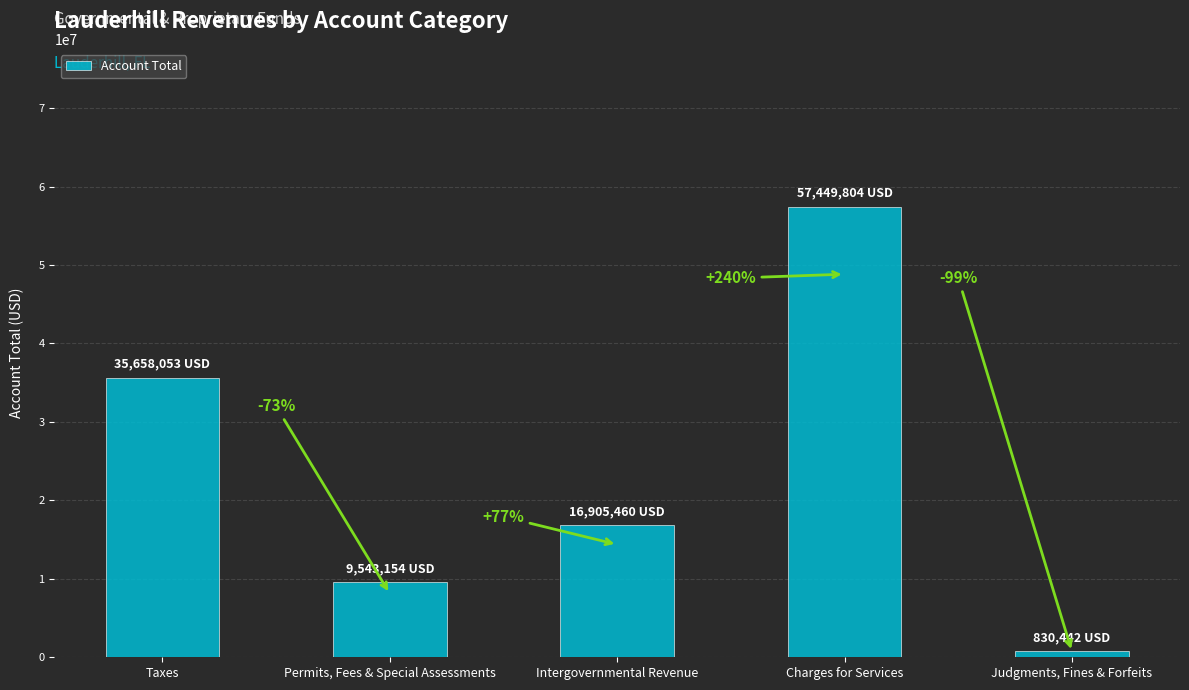

Reading left to right, transcribe all the data shown in this chart.

35658053	9543154	16905460	57449804	830442